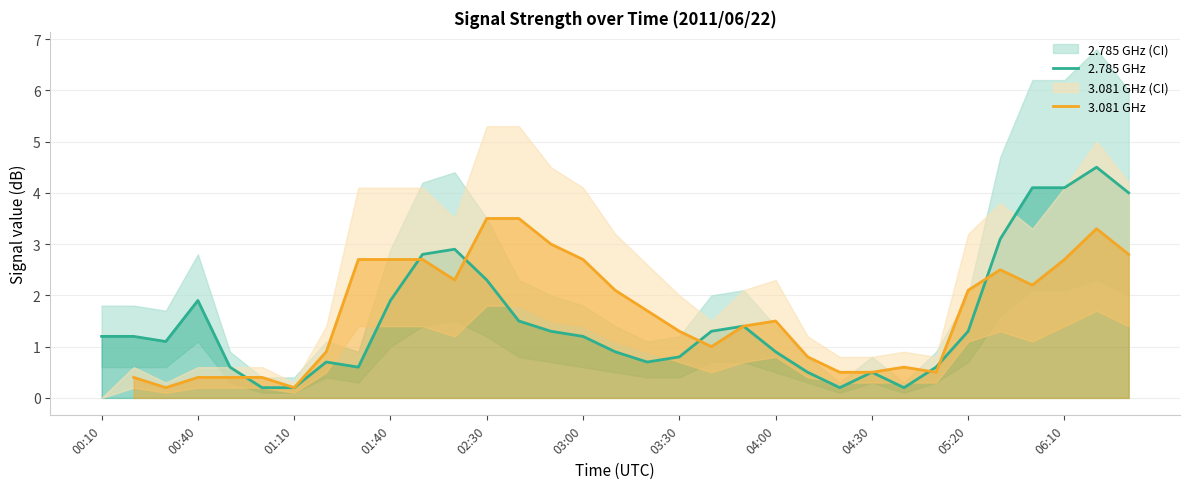

True or false: 2.785 GHz has a value of 0.3 at 03:30.

False